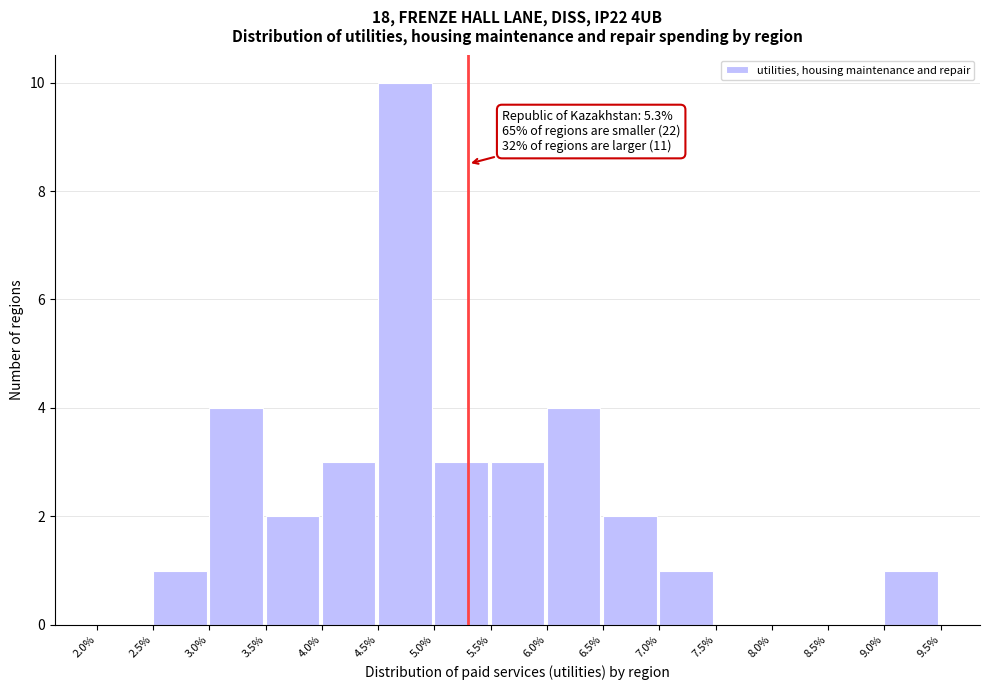

Over which range of the x-axis is the bar tallest?

4.5% to 5.0%